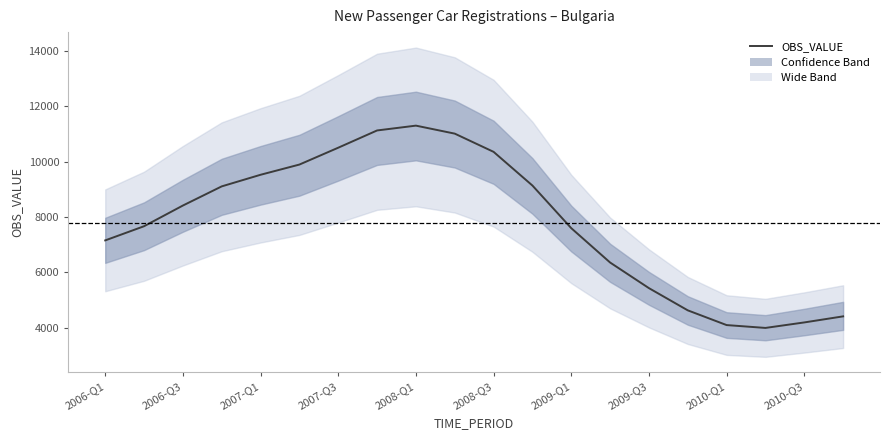

What is the sum of all values?

155861.0